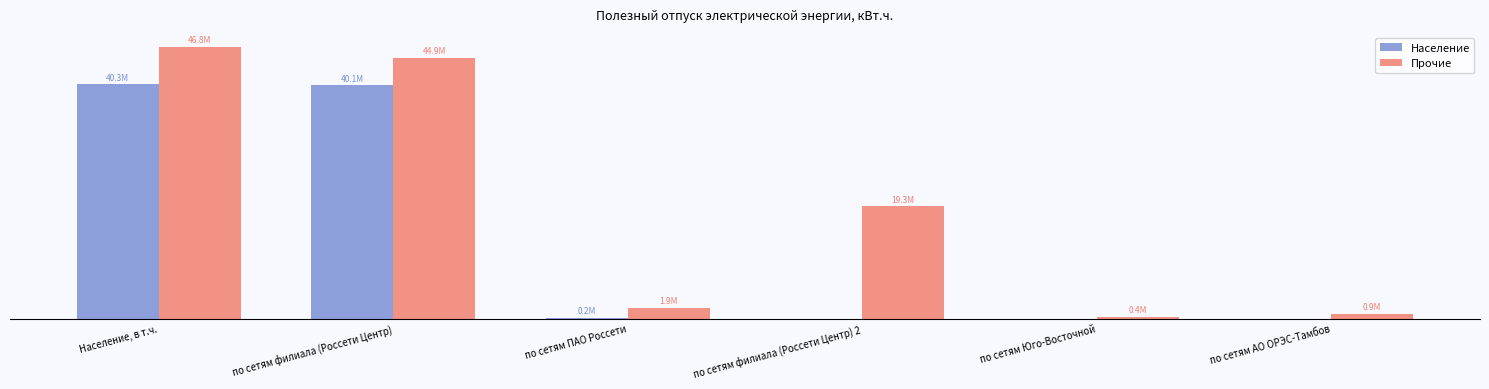

What value does the Население series have at по сетям ПАО Россети?

201584.2